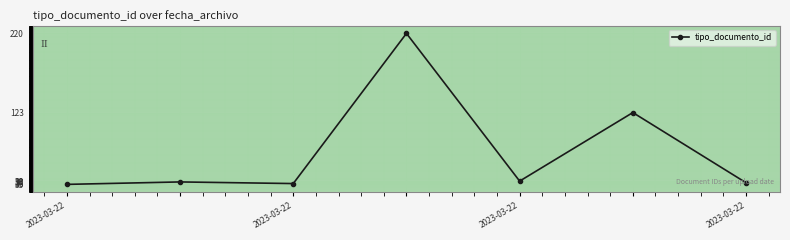

Is this an area chart (filled region under the line)?

No